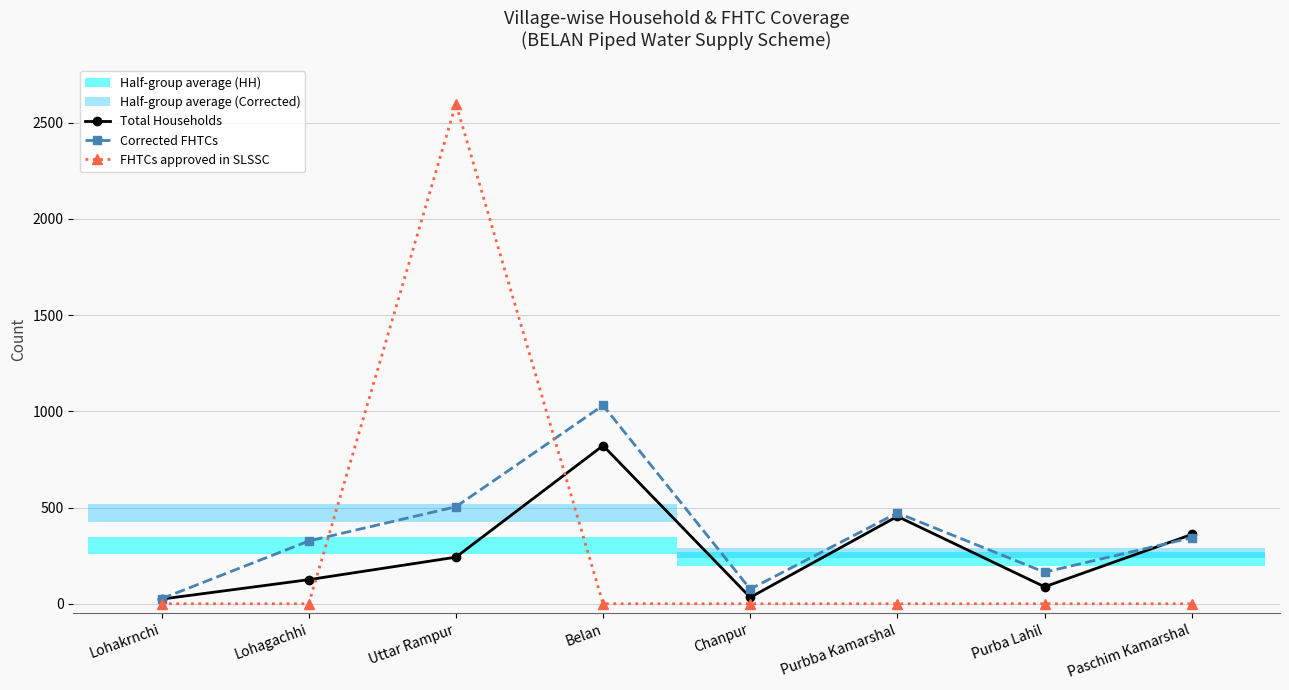

Reading left to right, what are all the values shown in this chart?

Total Households: Lohakrnchi=24	Lohagachhi=125	Uttar Rampur=242	Belan=822	Chanpur=33	Purbba Kamarshal=454	Purba Lahil=88	Paschim Kamarshal=360
Corrected FHTCs: Lohakrnchi=26	Lohagachhi=326	Uttar Rampur=504	Belan=1031	Chanpur=76	Purbba Kamarshal=472	Purba Lahil=164	Paschim Kamarshal=343
FHTCs approved in SLSSC: Lohakrnchi=0	Lohagachhi=0	Uttar Rampur=2599	Belan=0	Chanpur=0	Purbba Kamarshal=0	Purba Lahil=0	Paschim Kamarshal=0